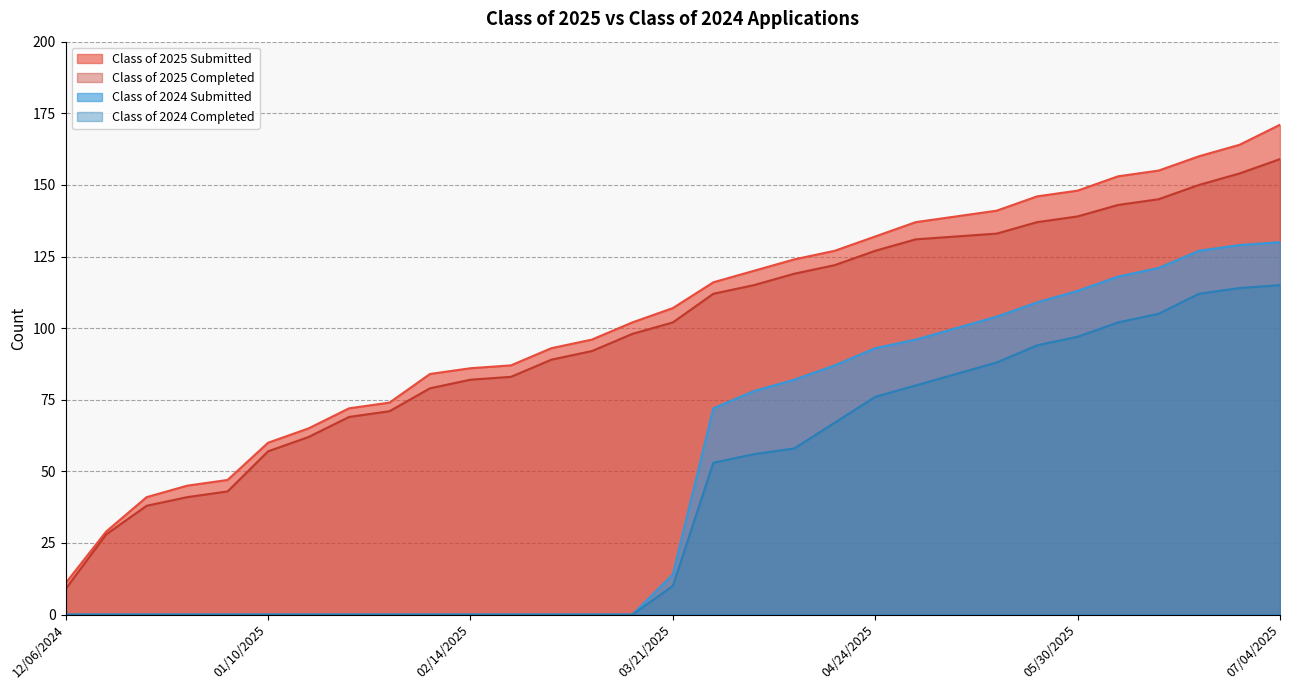

True or false: Class of 2024 Submitted and Class of 2024 Completed intersect in this chart.

False